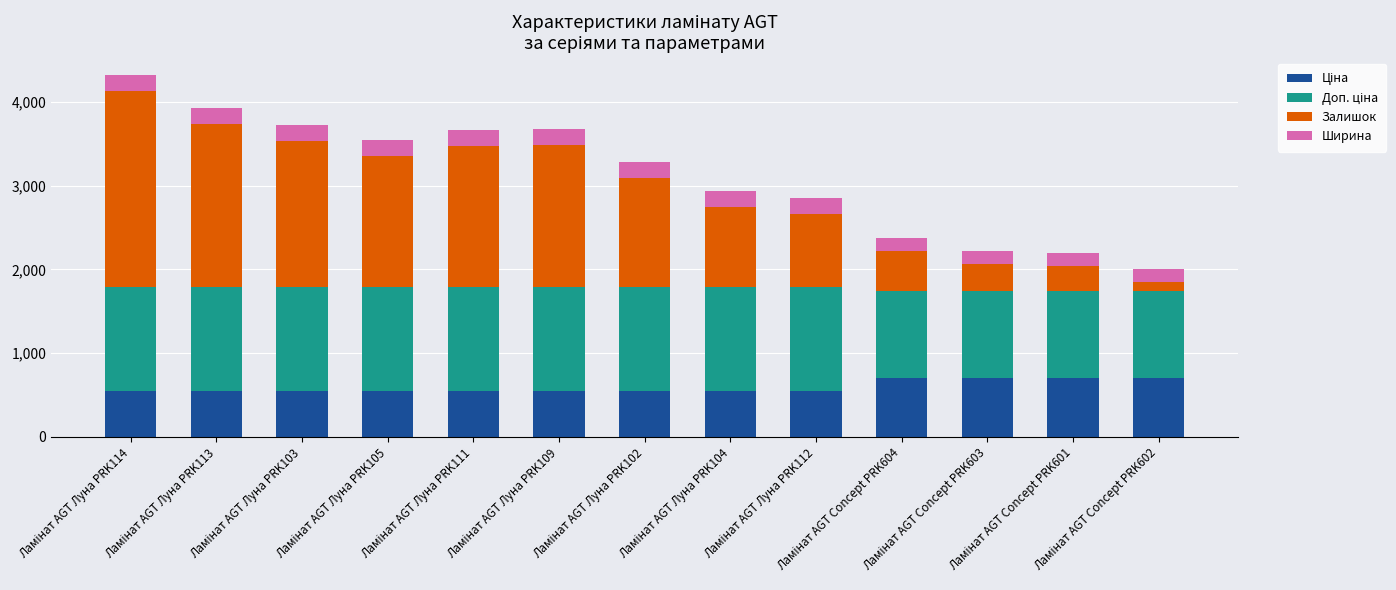

Between Ламінат AGT Луна PRK109 and Ламінат AGT Луна PRK111, which is larger?

Ламінат AGT Луна PRK109